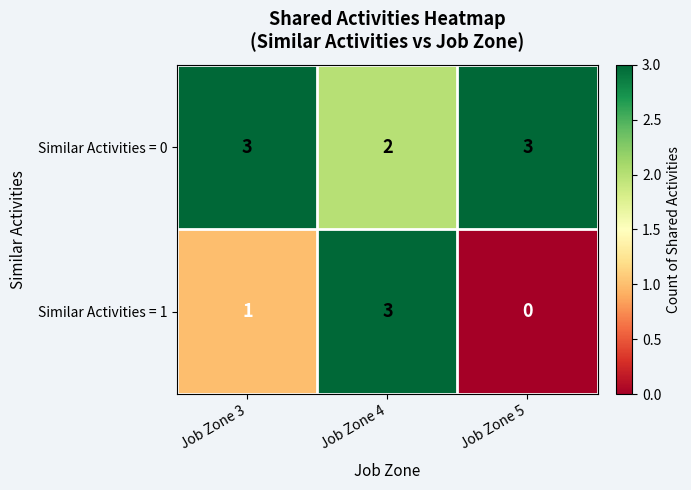

True or false: Similar Activities = 0 has a value of 3 at Job Zone 5.

True